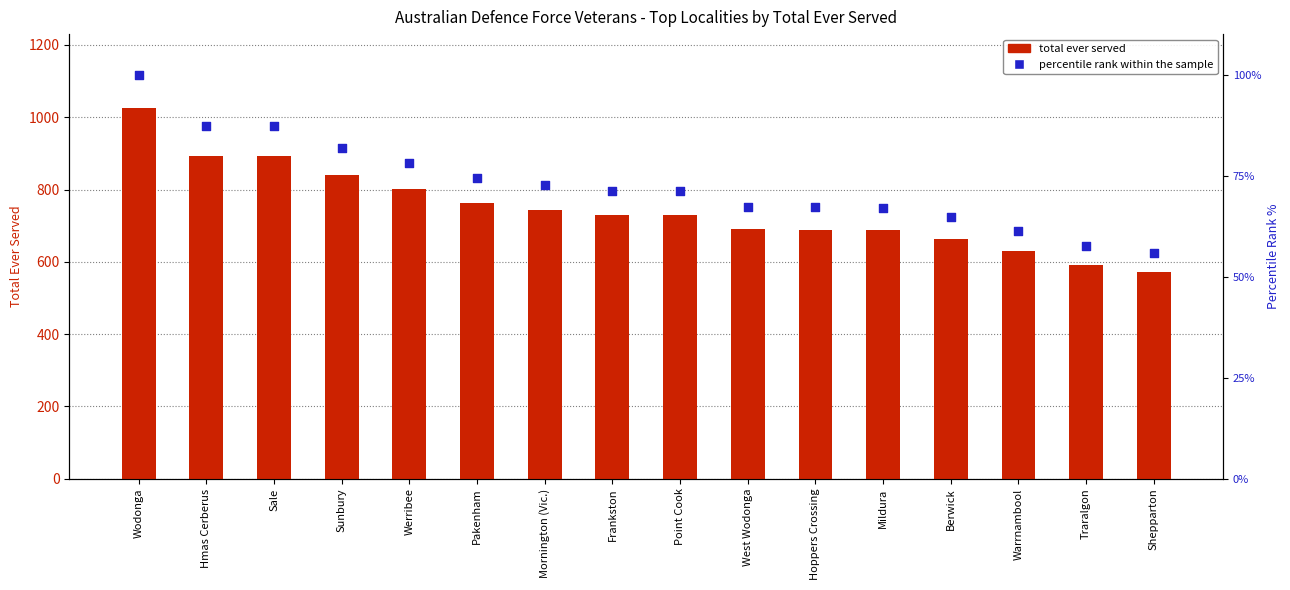

What are all the series names shown in the legend?

total ever served, percentile rank within the sample